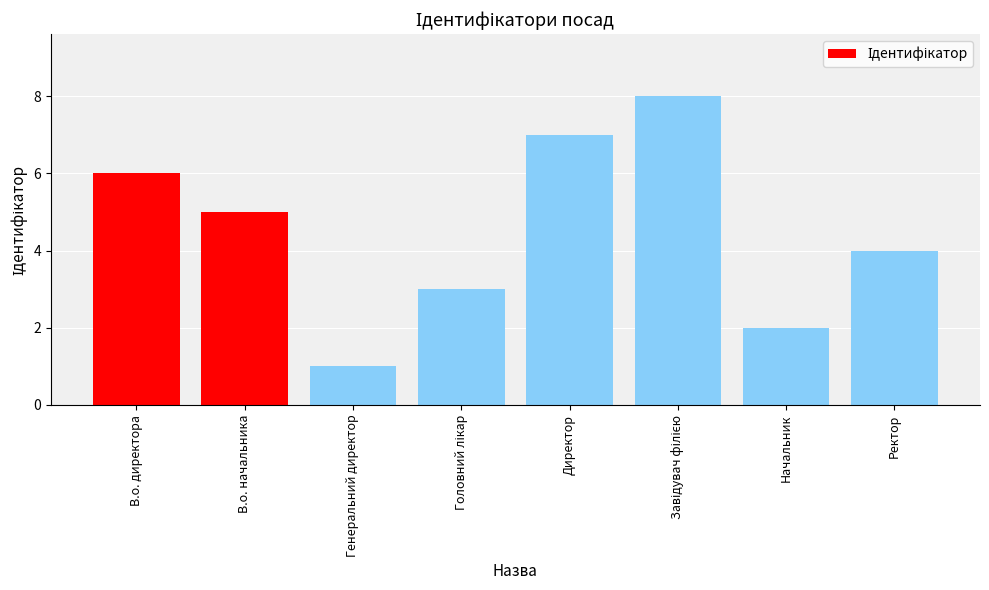

Count the values in the range 3 to 7.

5